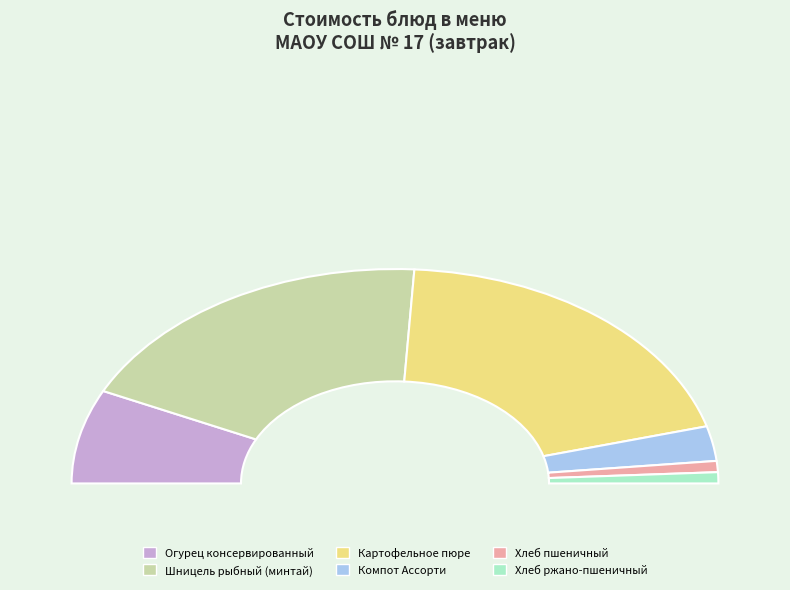

Does Огурец консервированный account for over 50% of the chart?

No